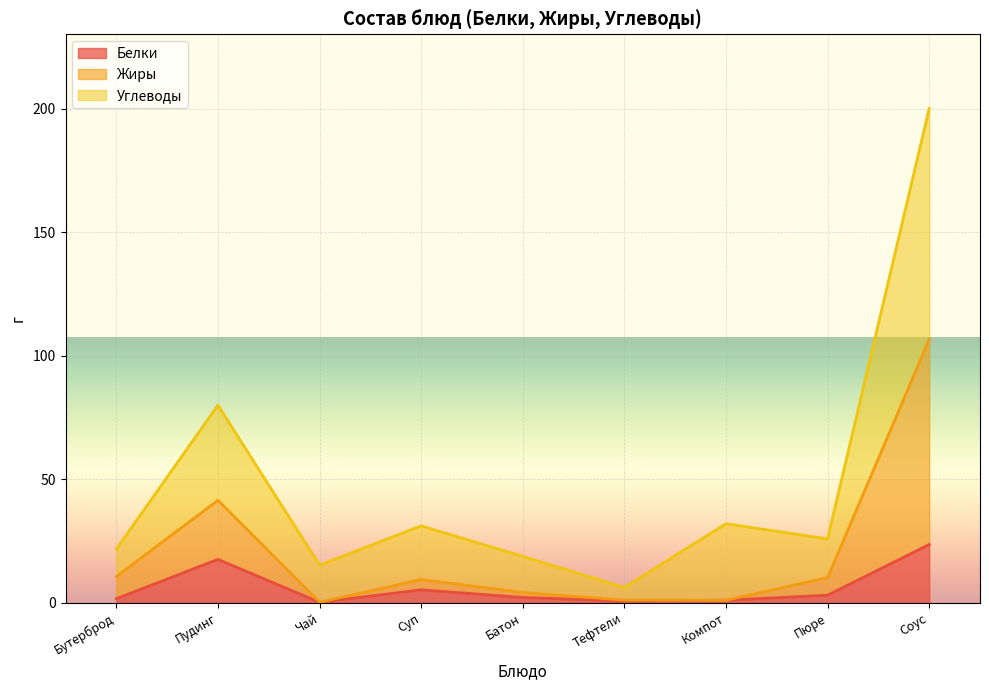

Reading right to left, what are all the values shown in this chart?

Белки: Соус=23.6	Пюре=3.1	Компот=1.0	Тефтели=0.8	Батон=2.2	Суп=5.2	Чай=0.2	Пудинг=17.6	Бутерброд=1.7
Жиры: Соус=106.6	Пюре=10.2	Компот=1.0	Тефтели=1.1	Батон=4.2	Суп=9.4	Чай=0.2	Пудинг=41.5	Бутерброд=10.7
Углеводы: Соус=200.1	Пюре=25.9	Компот=32.0	Тефтели=6.2	Батон=18.8	Суп=31.1	Чай=15.3	Пудинг=80.0	Бутерброд=21.8